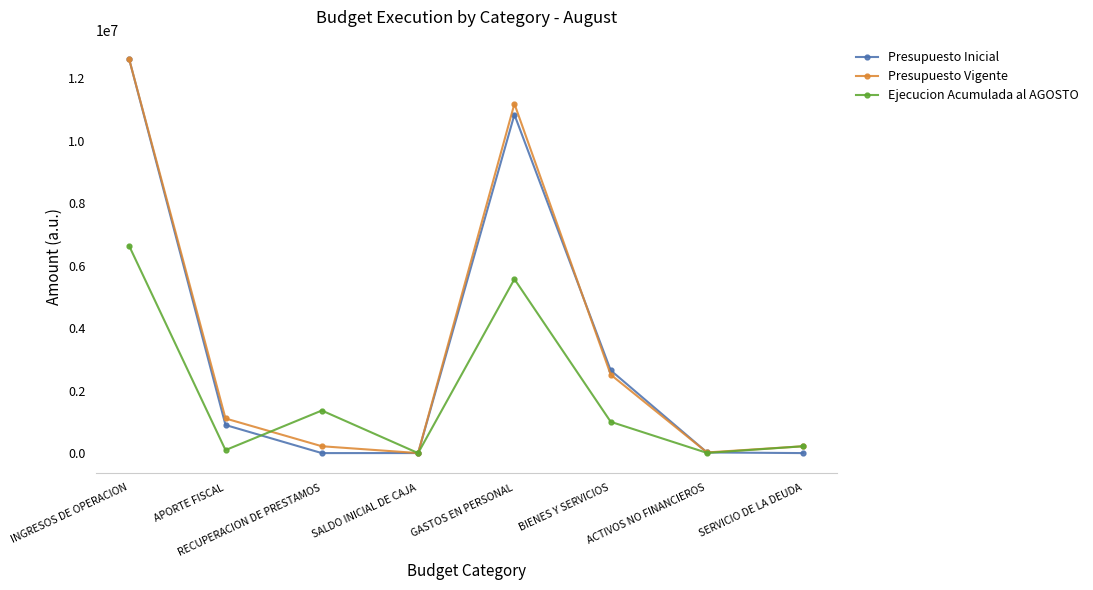

What is the sum of the Presupuesto Vigente values at SERVICIO DE LA DEUDA and ACTIVOS NO FINANCIEROS?

240554